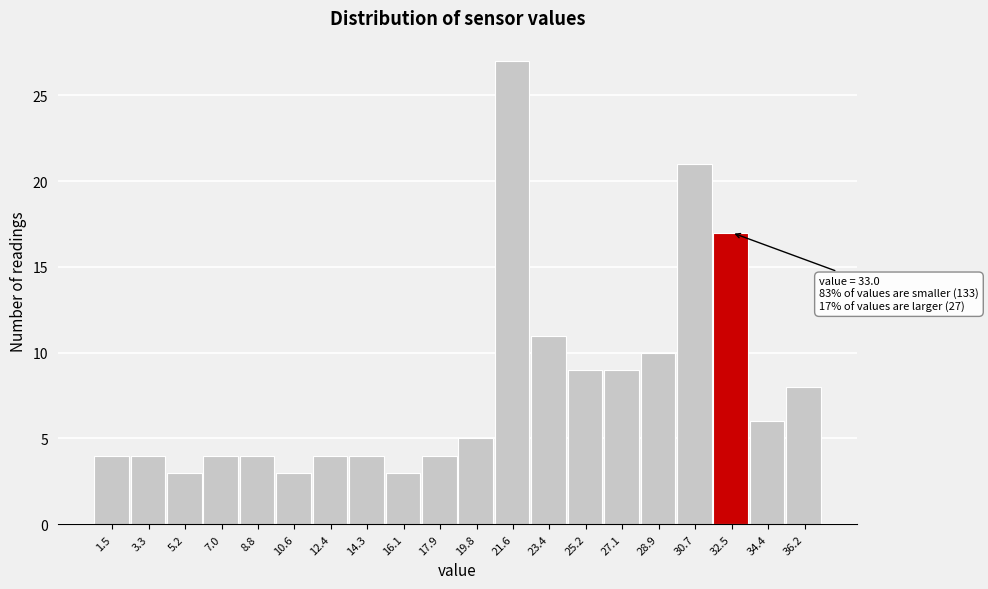

Reading right to left, transcribe all the data shown in this chart.

36.2=8	34.4=6	32.5=17	30.7=21	28.9=10	27.1=9	25.2=9	23.4=11	21.6=27	19.8=5	17.9=4	16.1=3	14.3=4	12.4=4	10.6=3	8.8=4	7.0=4	5.2=3	3.3=4	1.5=4